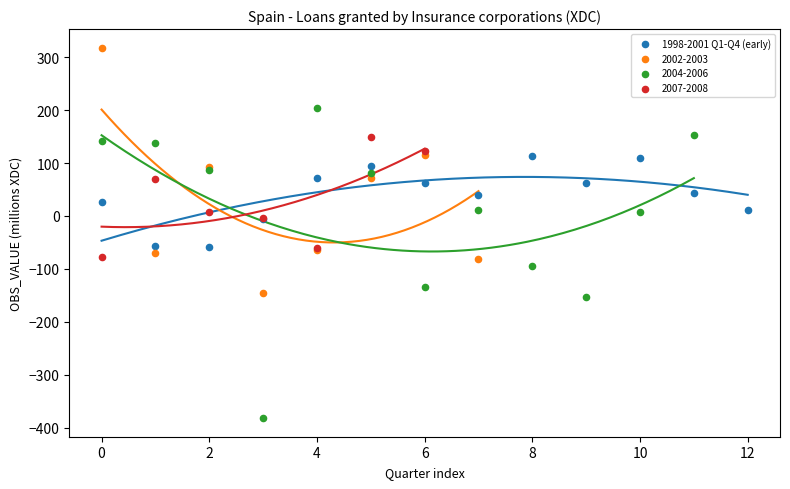

Which series reaches the maximum Y coordinate?

2002-2003